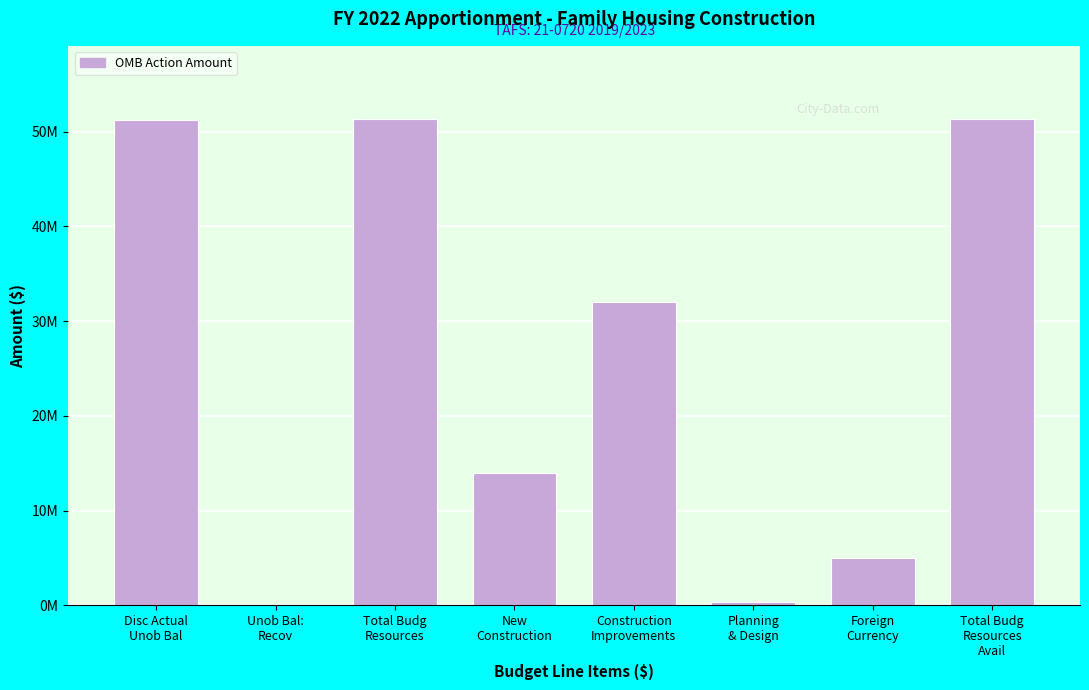

Are the bars horizontal?

No